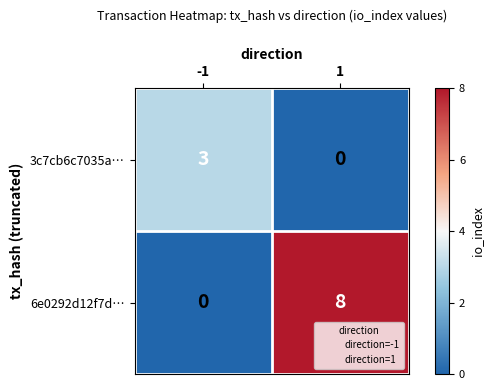

Which series has the widest spread of values?

6e0292d12f7d…